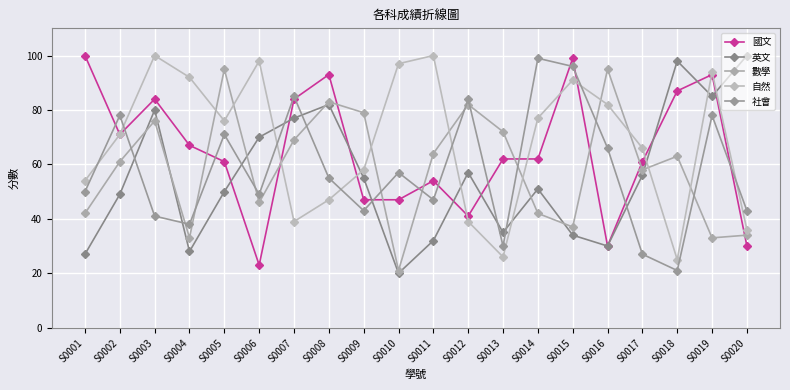

What is the sum of the 國文 values at S0007 and S0018?

171